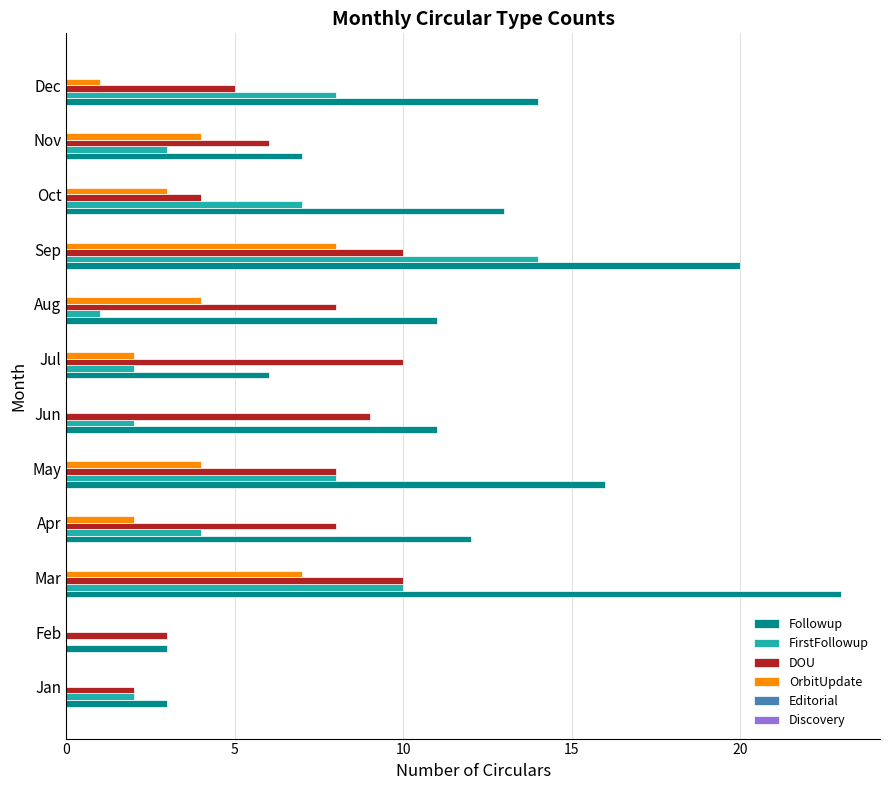

How many positive values does the FirstFollowup series have?

11